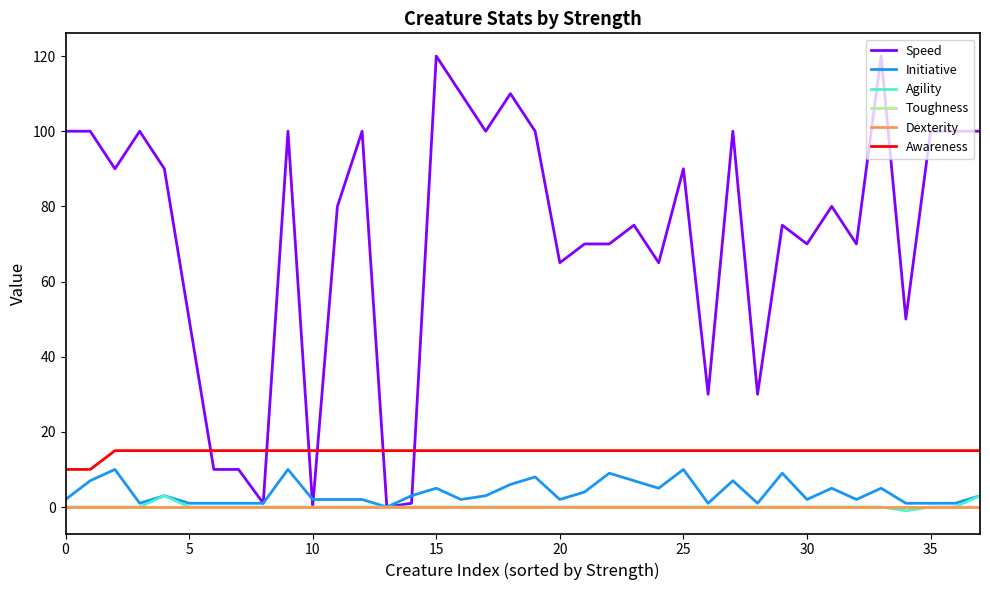

At how many categories does at least one series exceed 90?

15